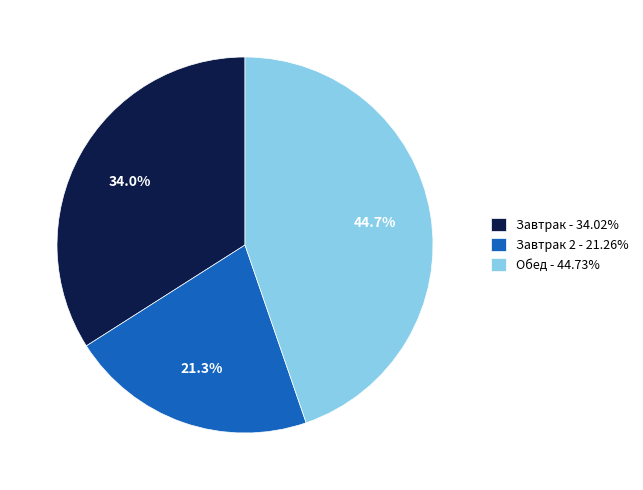

Does any single category account for the majority?

No